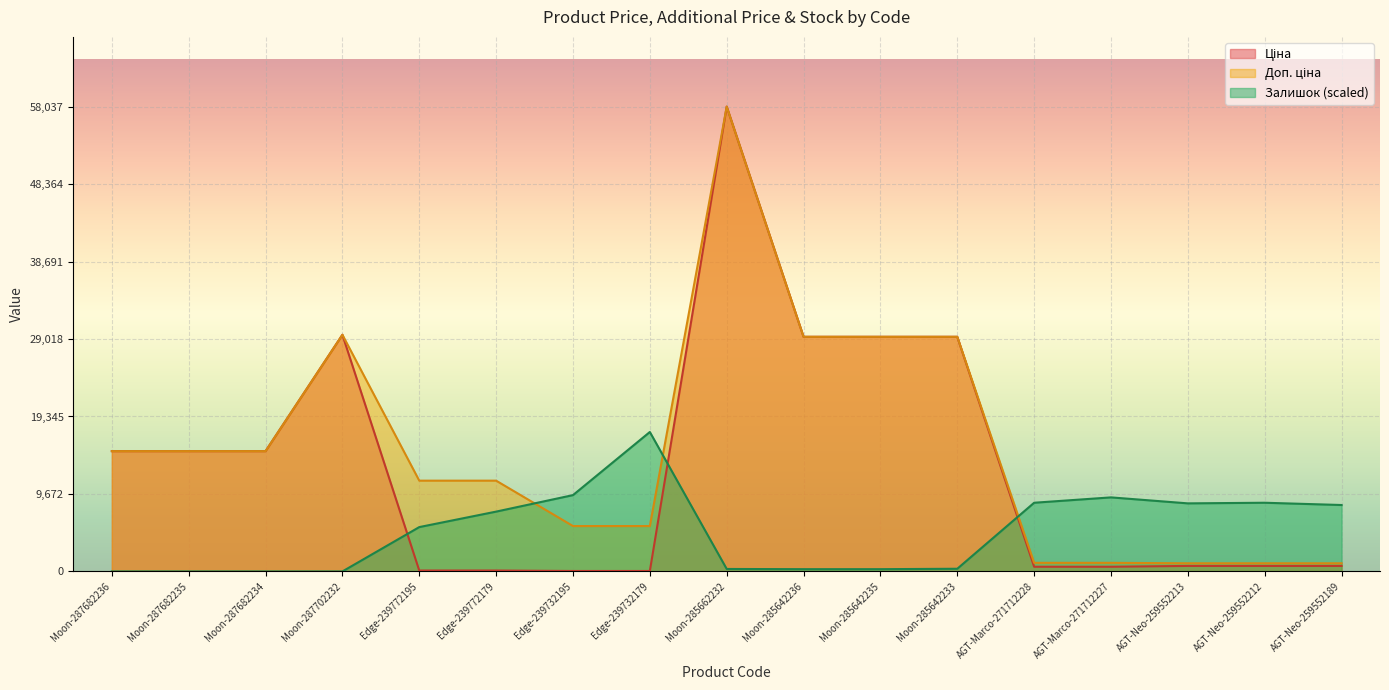

In Доп. ціна, how many points are higher than both neighbors (excluding endpoints)?

2